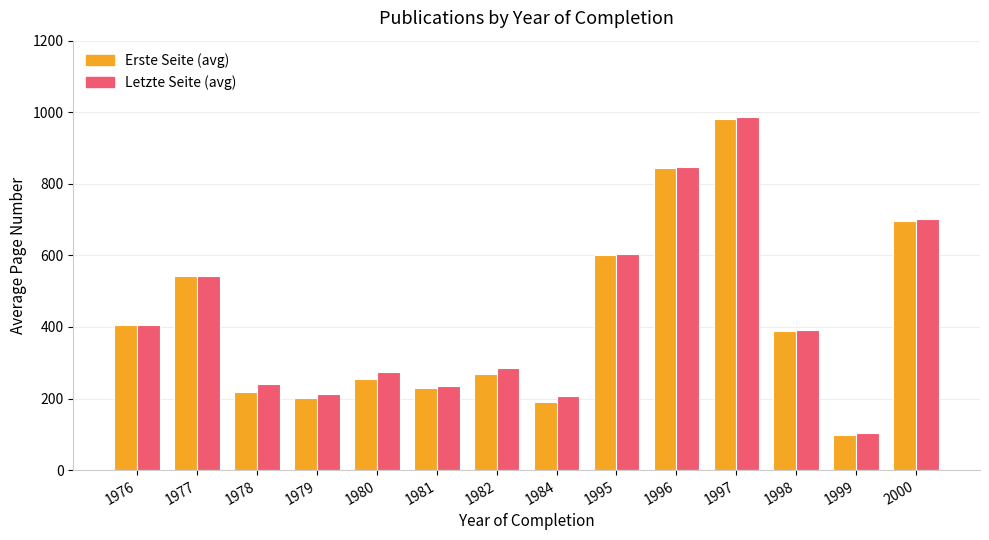

What is the average value of the Erste Seite (avg) series?

423.0